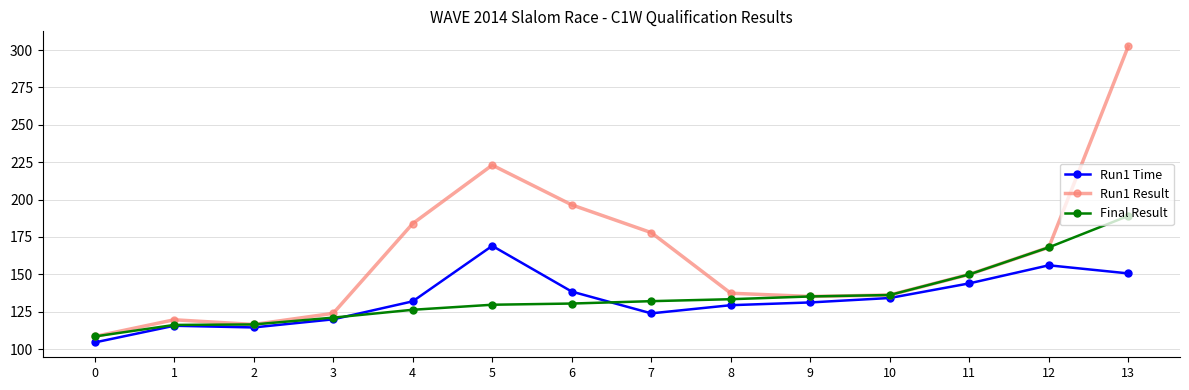

At which label is Final Result closest to 148?

11